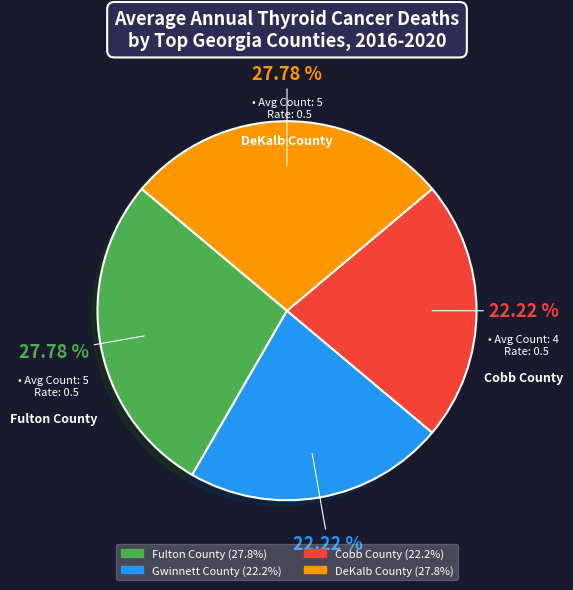

True or false: DeKalb County accounts for 28% of the total.

True